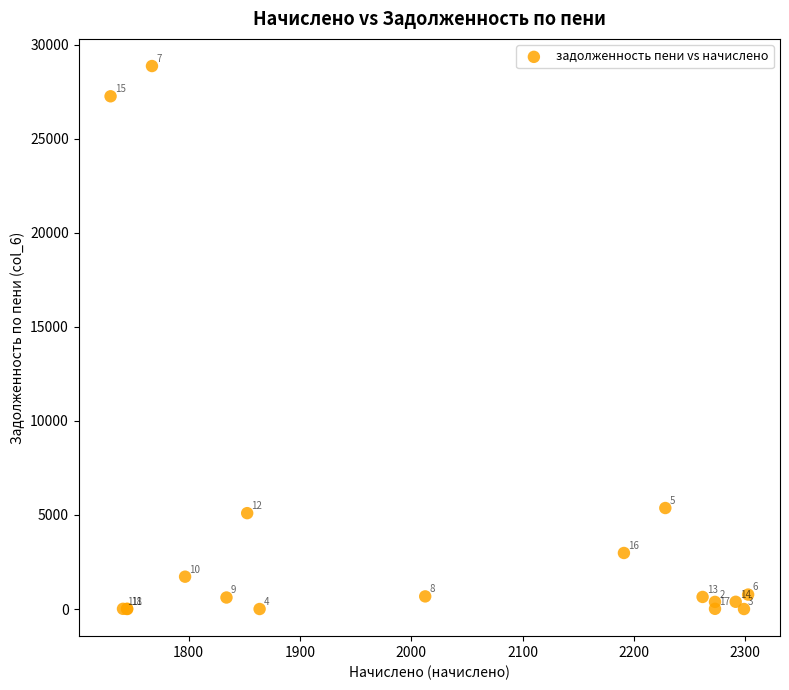

What Y value in the scatter plot is closest to 14429?

5368.0